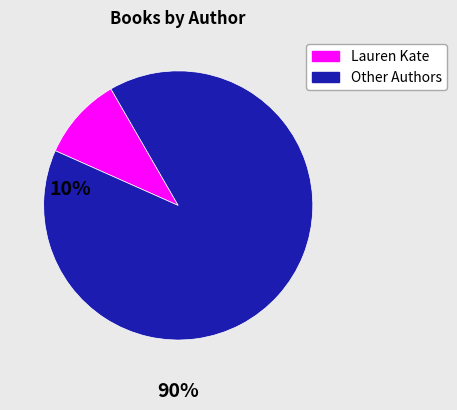

How many slices are in this pie chart?

2